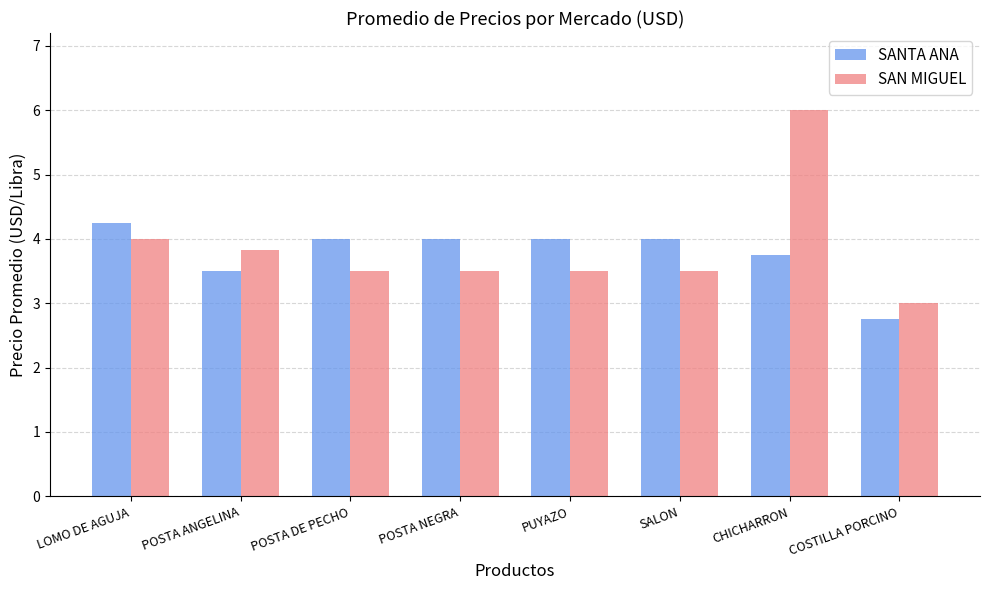

Count the number of categories in the chart.

8